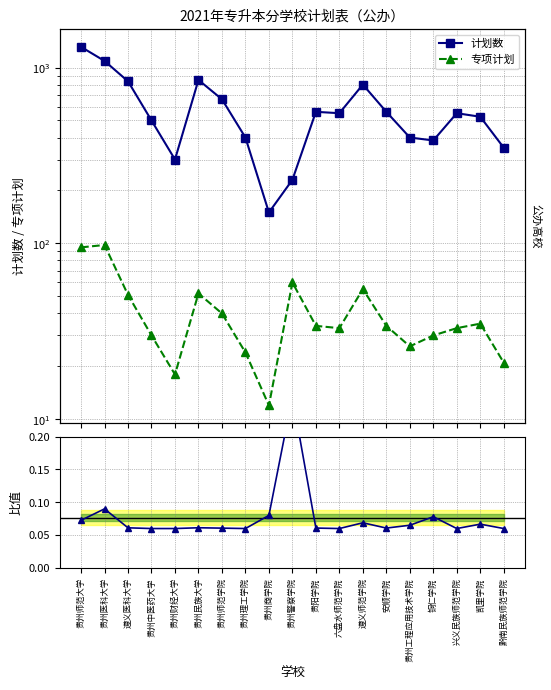

True or false: 专项计划 and 计划数 intersect in this chart.

False